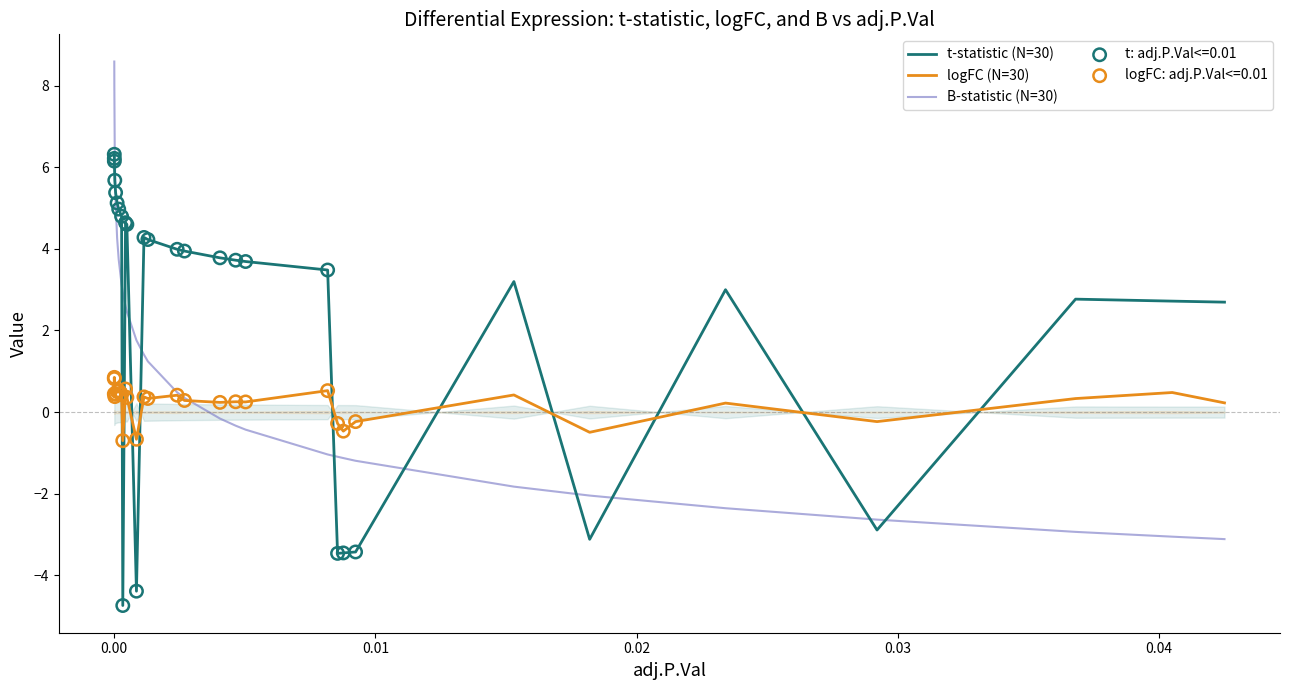

At how many categories does at least one series exceed 8?

2